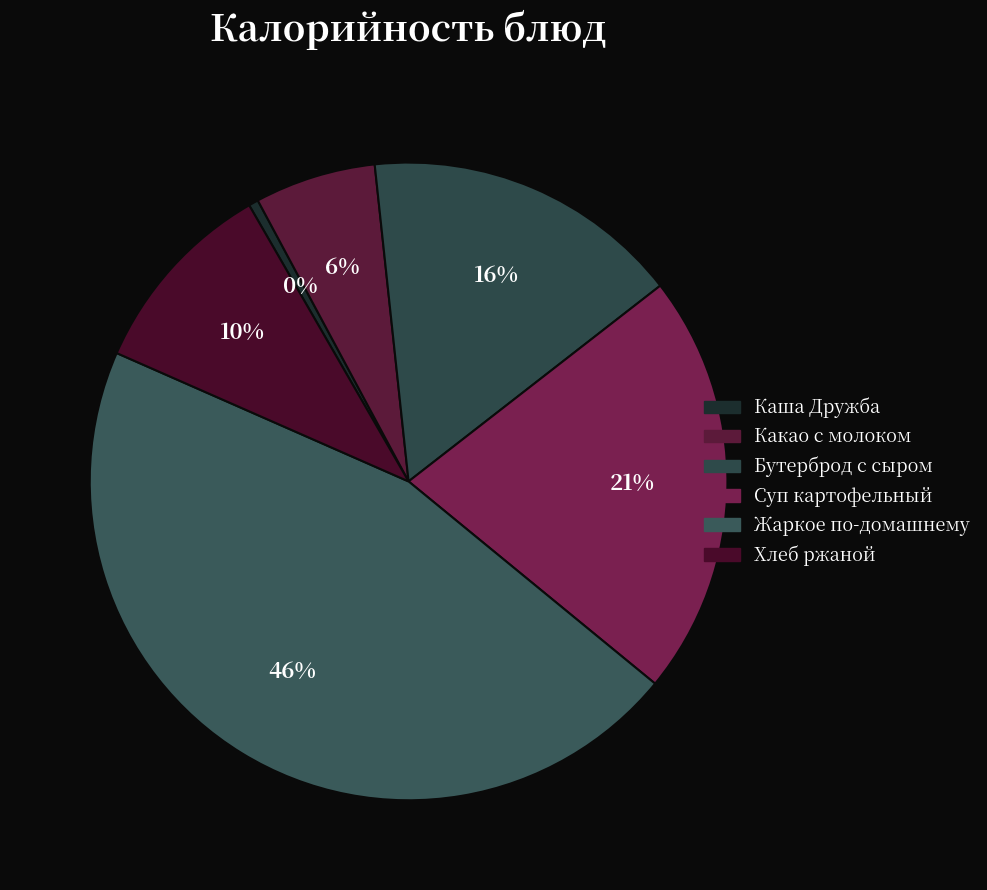

Rank the categories by value from highest to lowest.

Жаркое по-домашнему, Суп картофельный, Бутерброд с сыром, Хлеб ржаной, Какао с молоком, Каша Дружба